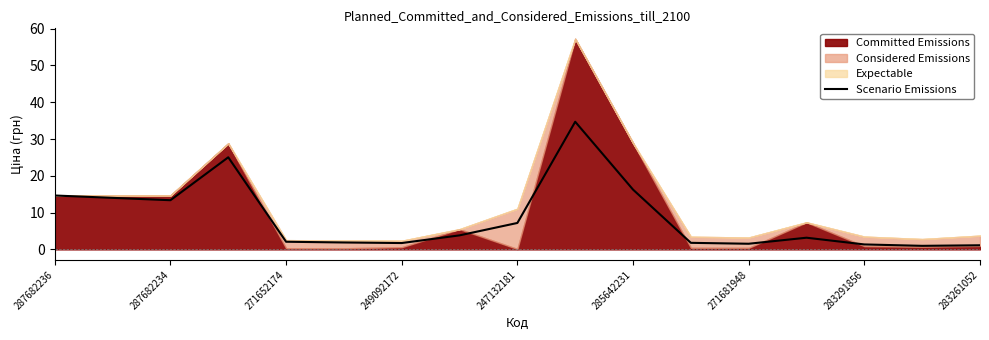

Is it true that Scenario Emissions equals 1.7 at 249092172?

True